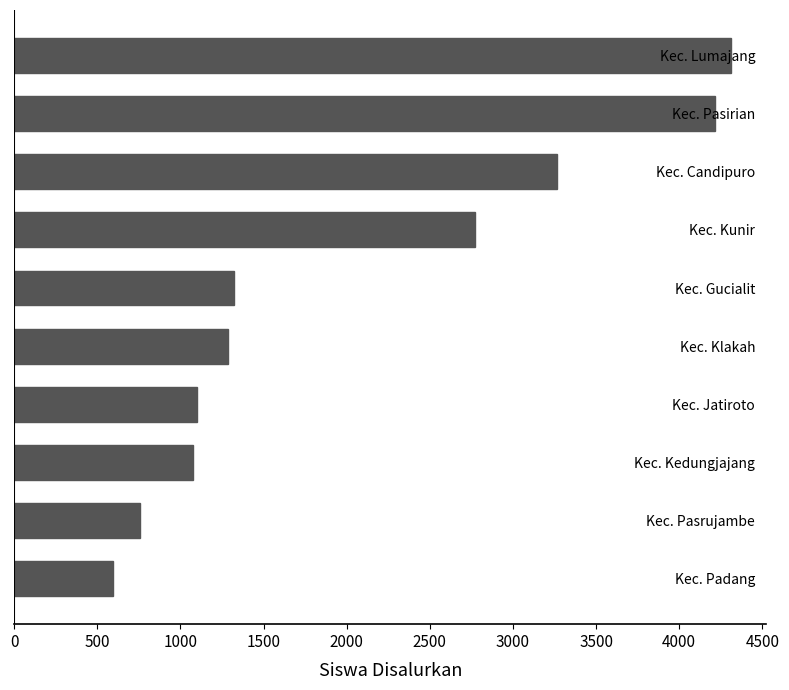

Is it true that the value at Kec. Kedungjajang is 1075?

True